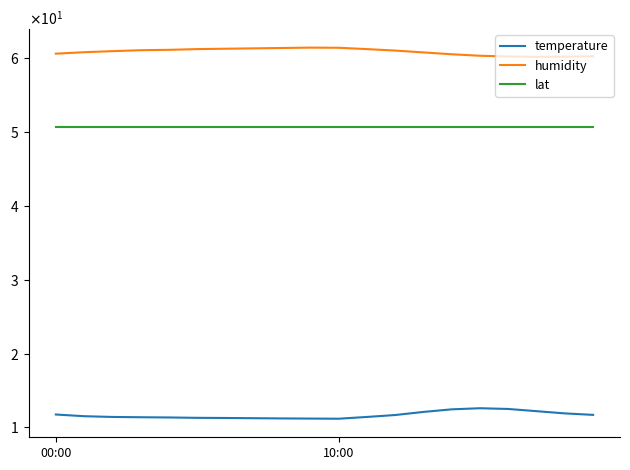

Which series has the largest total across all categories?

humidity